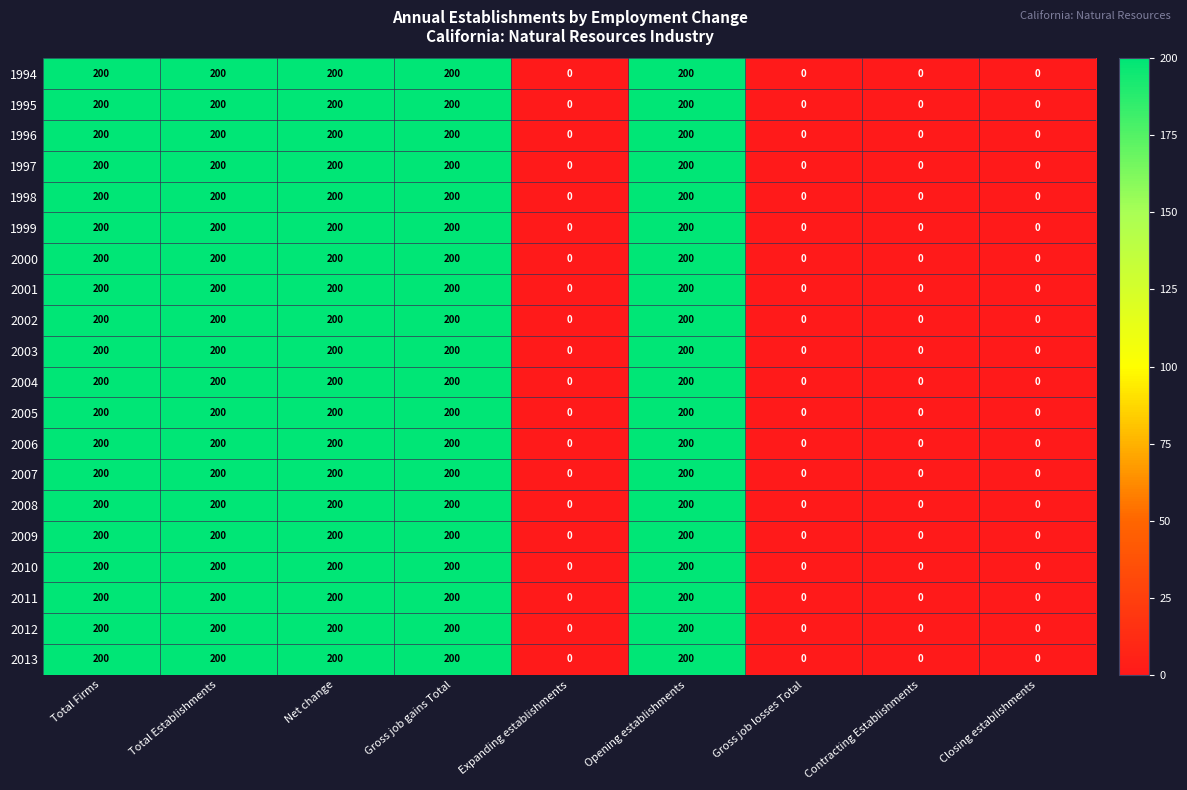

What is the sum of the 2006 values at Total Firms and Total Establishments?

400